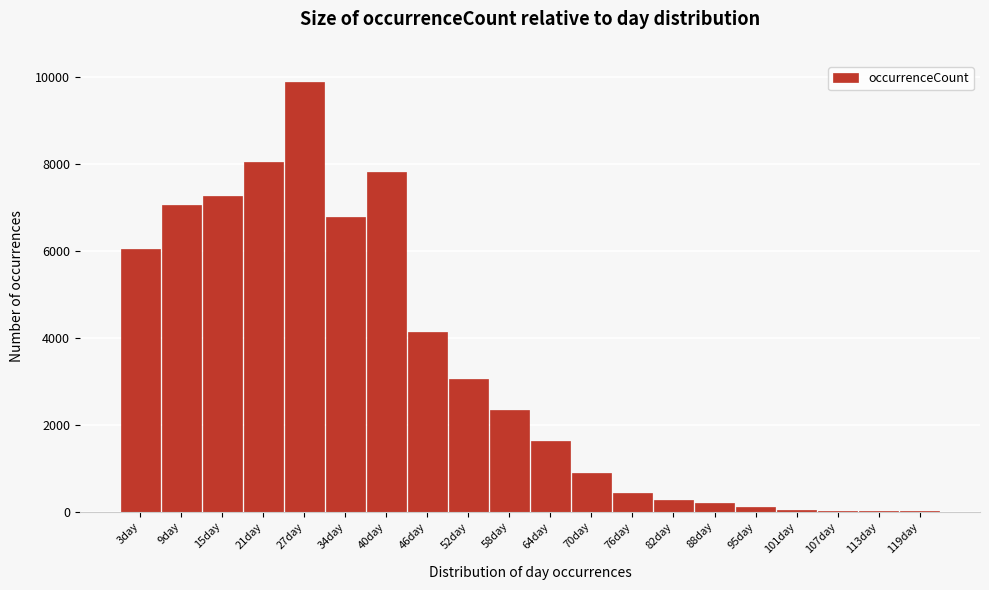

What is the change in value from 15day to 58day?

-4935